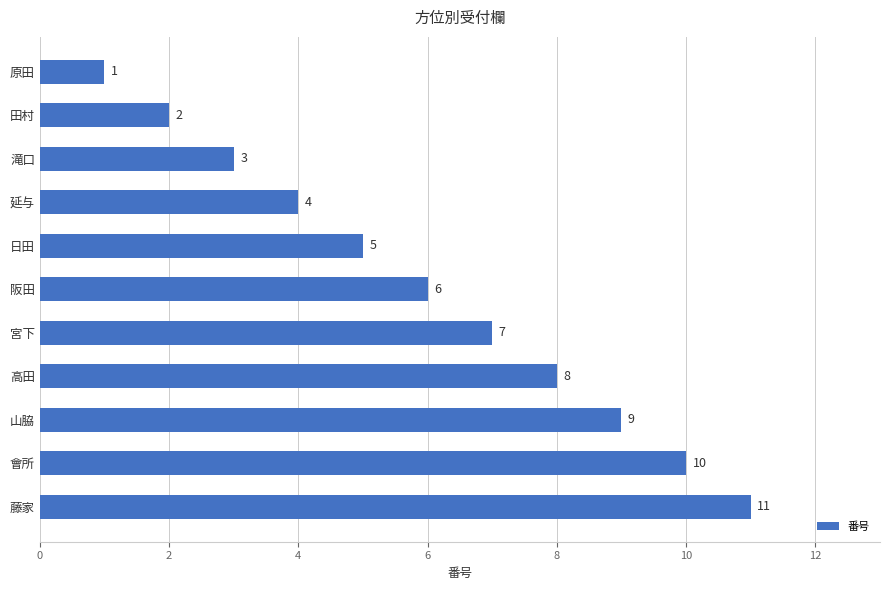

Where is the data nearest to the value 6?

阪田